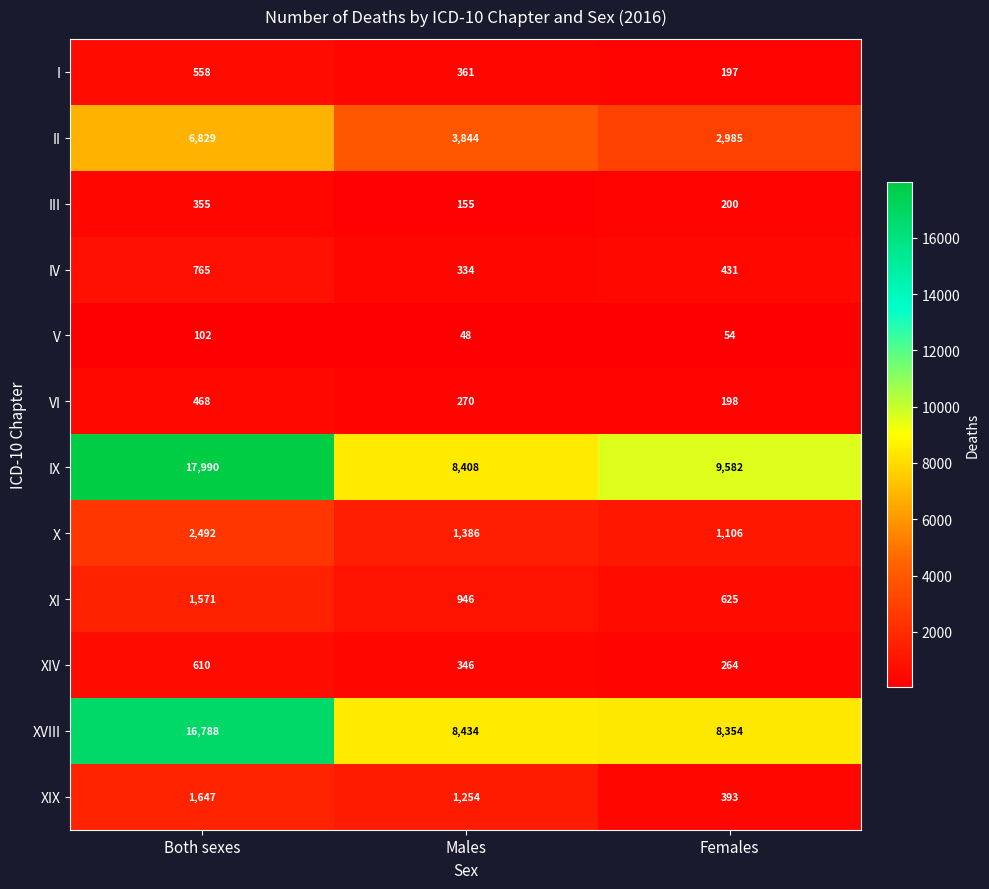

How many values in the XVIII series are below 8434?

1